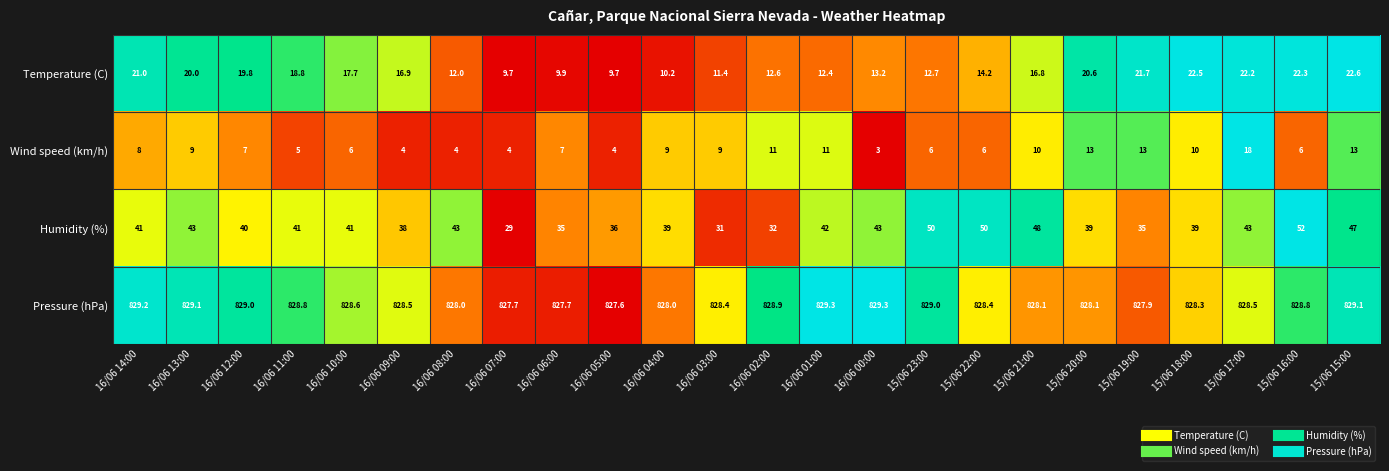

At 16/06 08:00, list the series in order from smallest to largest.

Wind speed (km/h), Temperature (C), Humidity (%), Pressure (hPa)